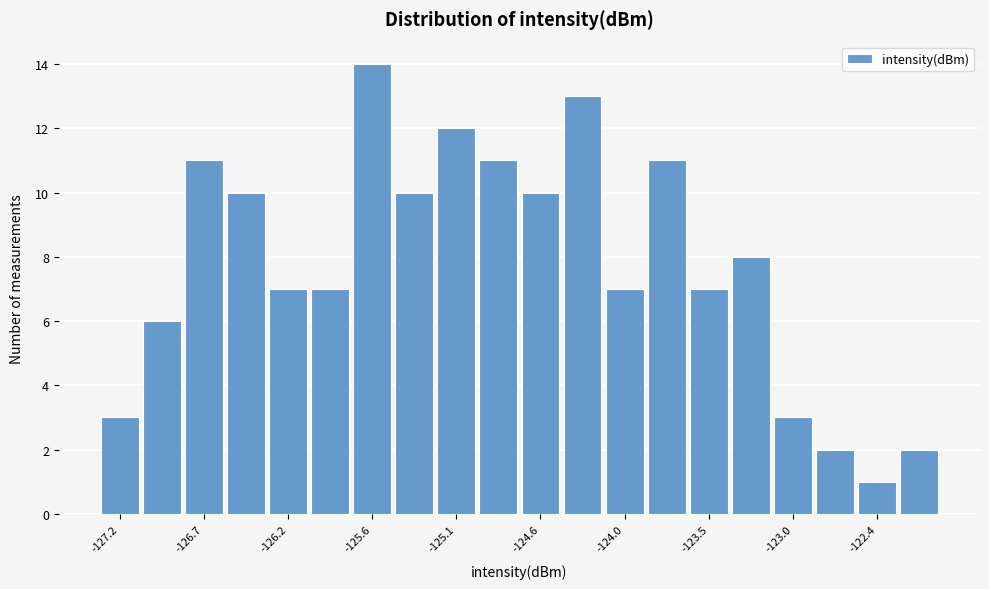

Around what value on the x-axis is the tallest bar? Give the approximate position of its centre, as read against the axis.

-125.6